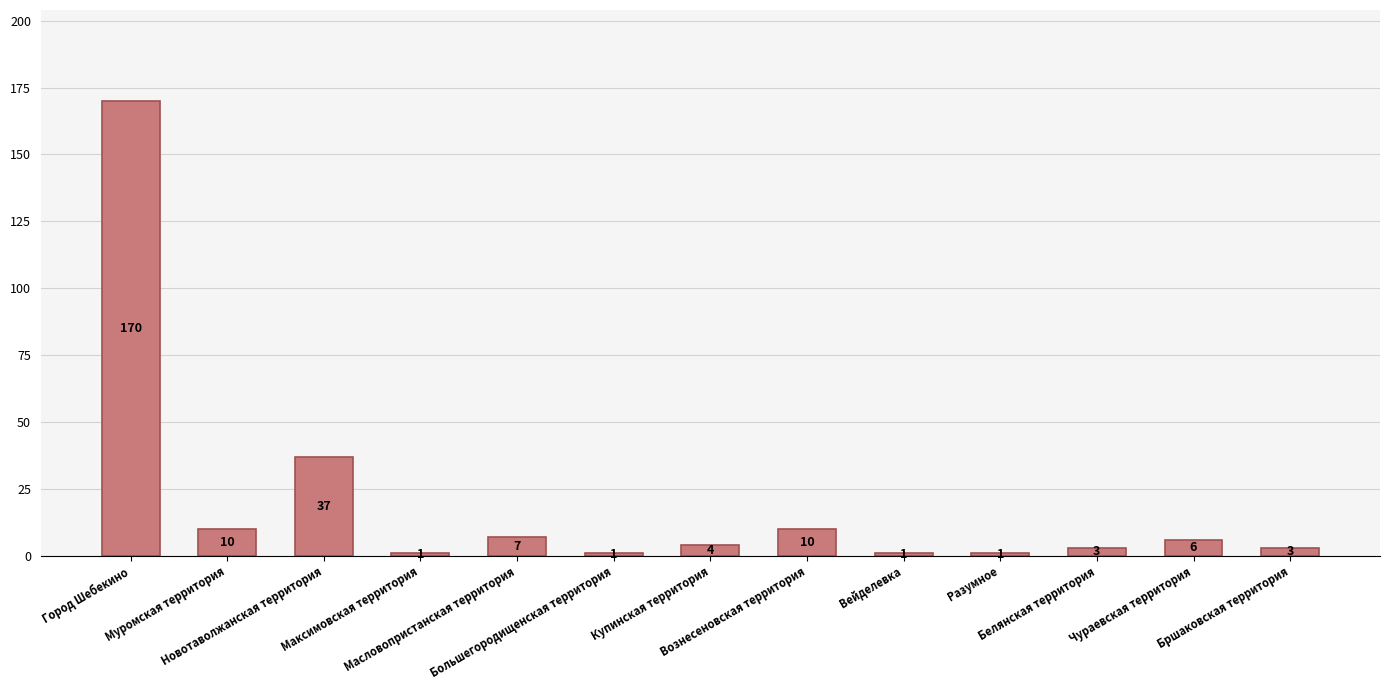

At which label does the data first exceed 4?

Город Шебекино